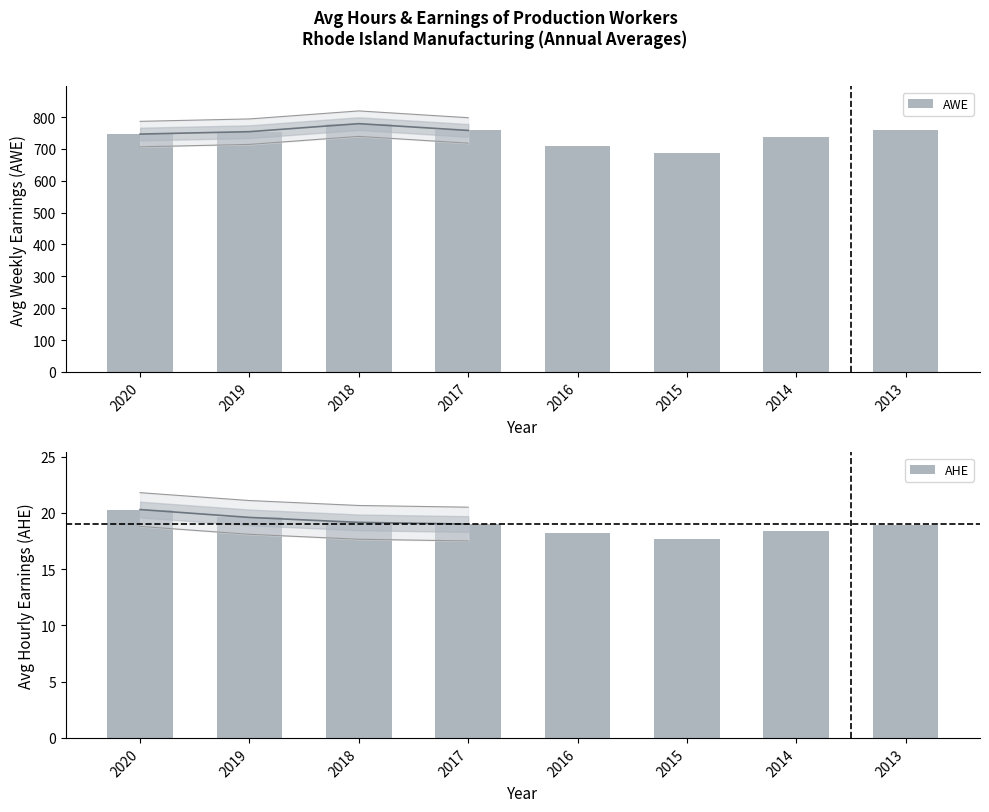

How many values in the AHE series are below 19?

4